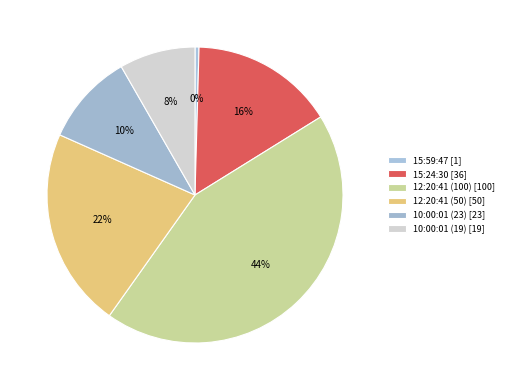

Which slice is the largest?

12:20:41 (100)